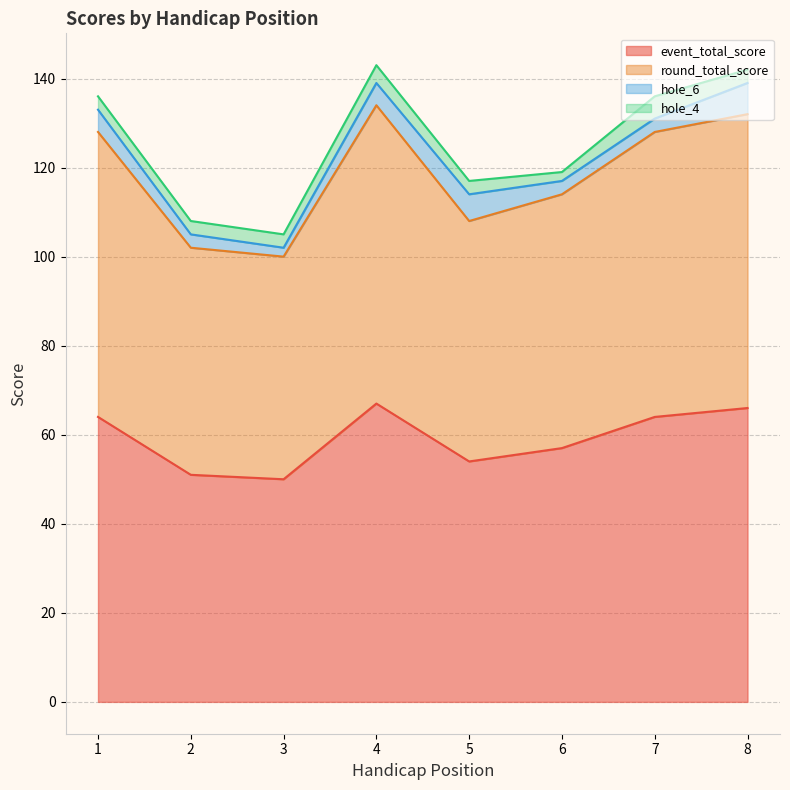

Does the chart display data point markers on the line(s)?

No